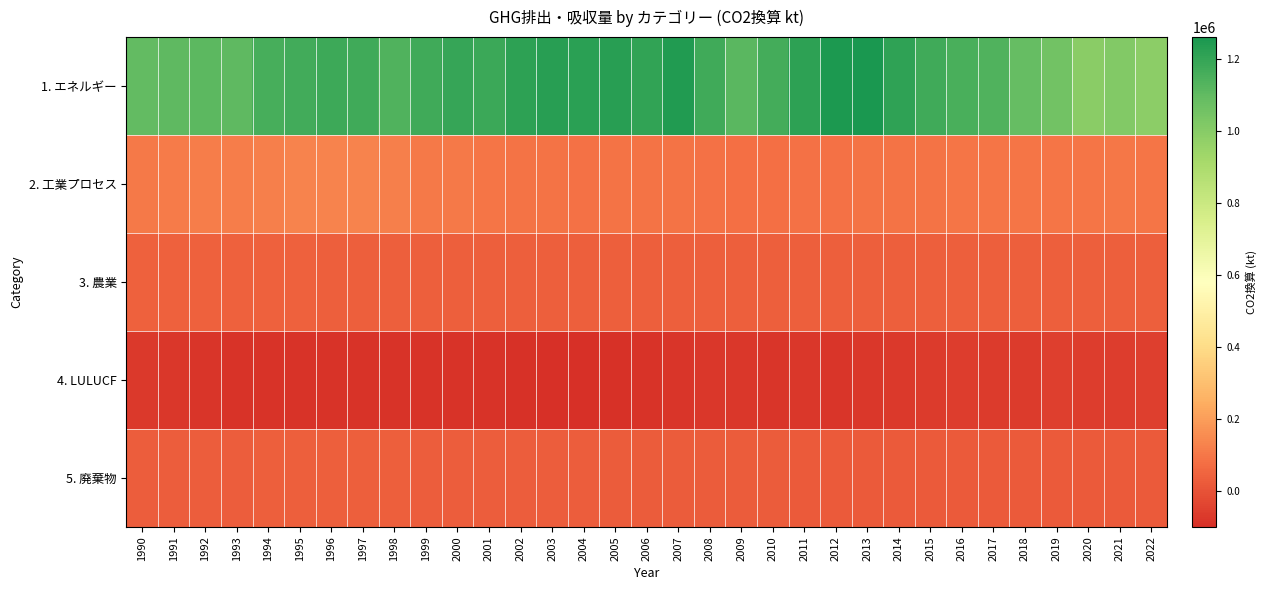

Reading right to left, transcribe all the data shown in this chart.

1. エネルギー: 2022=989178.8	2021=1012903.6	2020=993441.9	2019=1055067.3	2018=1090695.9	2017=1136279.7	2016=1152195.8	2015=1171257.6	2014=1210165.9	2013=1260769.0	2012=1253261.0	2011=1212953.7	2010=1162225.2	2009=1112282.2	2008=1173529.2	2007=1241309.2	2006=1205115.1	2005=1227839.5	2004=1220918.1	2003=1225086.2	2002=1216210.7	2001=1184584.9	2000=1196891.9	1999=1174953.1	1998=1138410.4	1997=1172559.9	1996=1178085.4	1995=1166710.1	1994=1154767.9	1993=1103867.1	1992=1109893.6	1991=1101948.5	1990=1091637.4
2. 工業プロセス: 2022=93425.8	2021=97045.0	2020=95161.7	2019=96151.9	2018=95732.0	2017=95362.9	2016=93370.2	2015=91347.5	2014=90392.6	2013=87928.9	2012=83733.6	2011=81260.6	2010=79599.4	2009=76384.4	2008=83730.8	2007=88249.6	2006=89118.4	2005=86473.8	2004=85367.5	2003=87924.4	2002=88956.3	2001=94815.8	2000=104964.9	1999=106912.5	1998=118810.6	1997=131078.5	1996=134027.7	1995=131844.9	1994=122574.6	1993=115769.5	1992=113778.7	1991=111844.2	1990=107441.7
3. 農業: 2022=33509.5	2021=33906.2	2020=33831.0	2019=33704.3	2018=33780.8	2017=34023.6	2016=33907.8	2015=33871.7	2014=34090.7	2013=34485.6	2012=34199.4	2011=34606.0	2010=35394.5	2009=35158.9	2008=35358.5	2007=36481.5	2006=36111.7	2005=36271.1	2004=35823.3	2003=35946.0	2002=36443.3	2001=36260.3	2000=37048.5	1999=37089.5	1998=37034.6	1997=38270.0	1996=38171.9	1995=39034.3	1994=39961.1	1993=39780.4	1992=39766.0	1991=38896.7	1990=39280.6
4. LULUCF: 2022=-53174.8	2021=-58272.0	2020=-58306.4	2019=-57261.1	2018=-62835.0	2017=-63513.1	2016=-60009.7	2015=-63854.4	2014=-69713.5	2013=-73359.5	2012=-80612.6	2011=-77689.7	2010=-78716.2	2009=-74410.6	2008=-76975.0	2007=-81617.6	2006=-86292.0	2005=-90863.9	2004=-96459.1	2003=-99815.0	2002=-90024.4	2001=-88382.6	2000=-87662.4	1999=-86588.7	1998=-87116.4	1997=-86972.1	1996=-86163.1	1995=-85001.3	1994=-85251.3	1993=-85310.3	1992=-82086.3	1991=-78278.8	1990=-72707.9
5. 廃棄物: 2022=17523.6	2021=18341.0	2020=18034.4	2019=19291.3	2018=19791.3	2017=19121.7	2016=19604.9	2015=20600.3	2014=20907.8	2013=21865.3	2012=22133.3	2011=21880.2	2010=22978.9	2009=23122.6	2008=26276.0	2007=25768.8	2006=26113.4	2005=27447.0	2004=28276.4	2003=29236.8	2002=29396.1	2001=30700.6	2000=32433.4	1999=32818.7	1998=33568.1	1997=33994.3	1996=33767.4	1995=33823.3	1994=33788.5	1993=31457.0	1992=31974.7	1991=30933.5	1990=31071.0